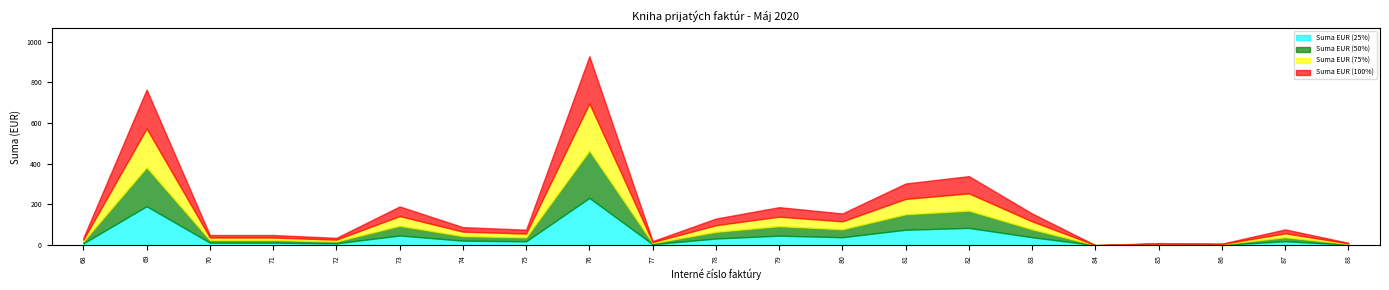

Which category has the lowest value across all series?

84